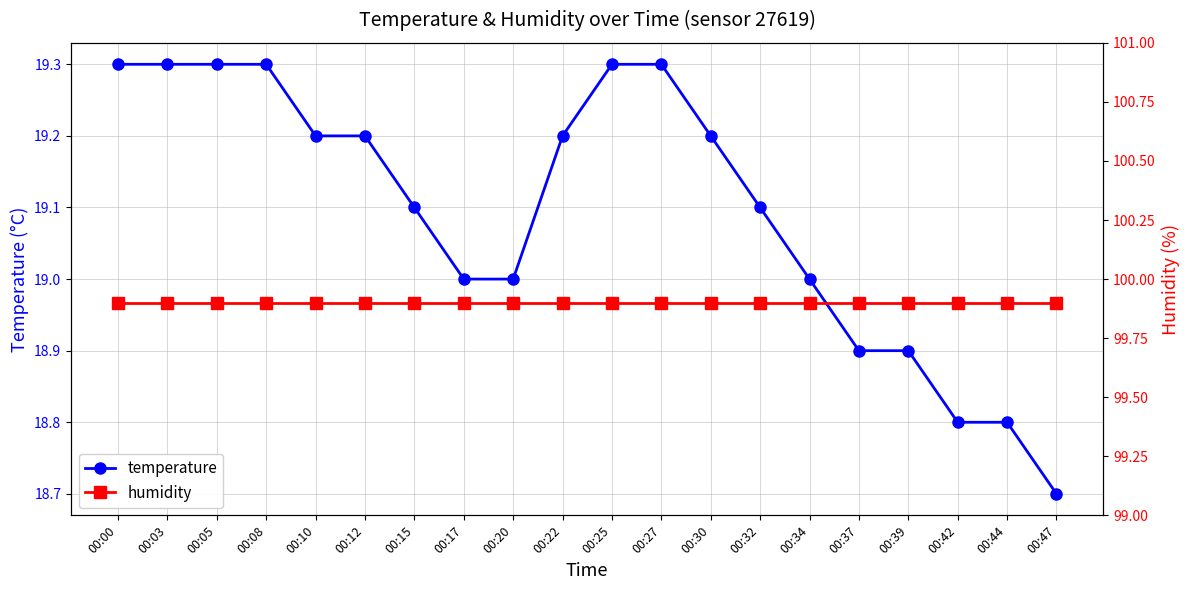

At how many categories does at least one series exceed 41?

20